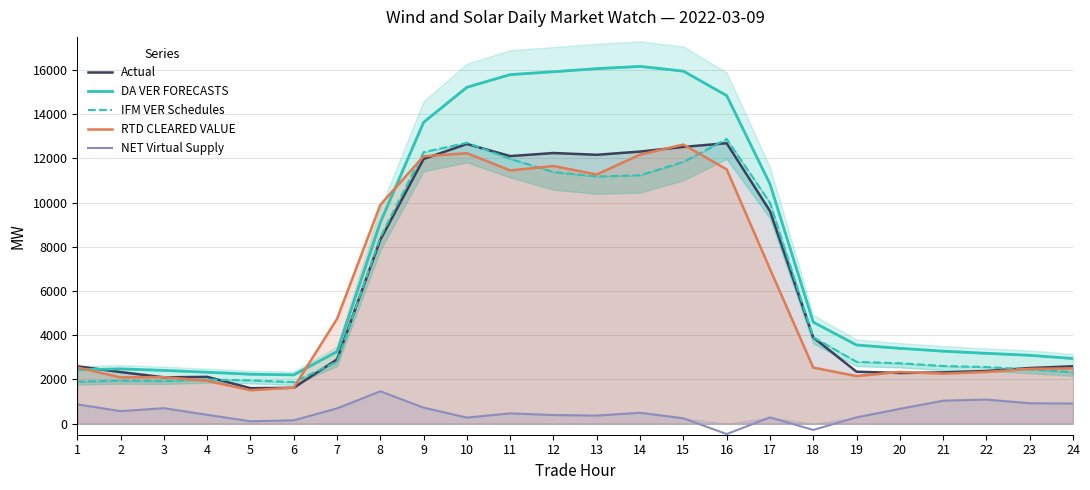

How many lines are shown in the chart?

5